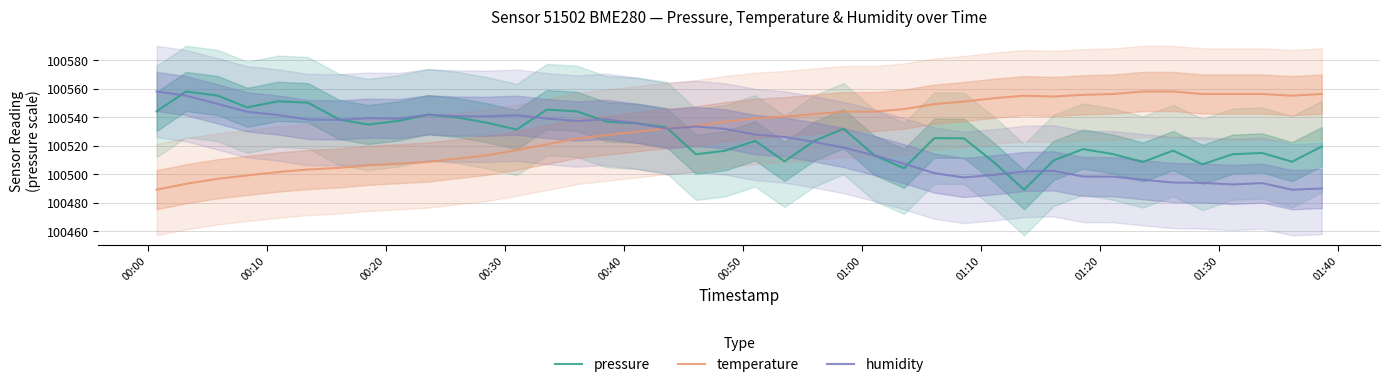

True or false: humidity has more than 2 points higher than both neighbors.

True